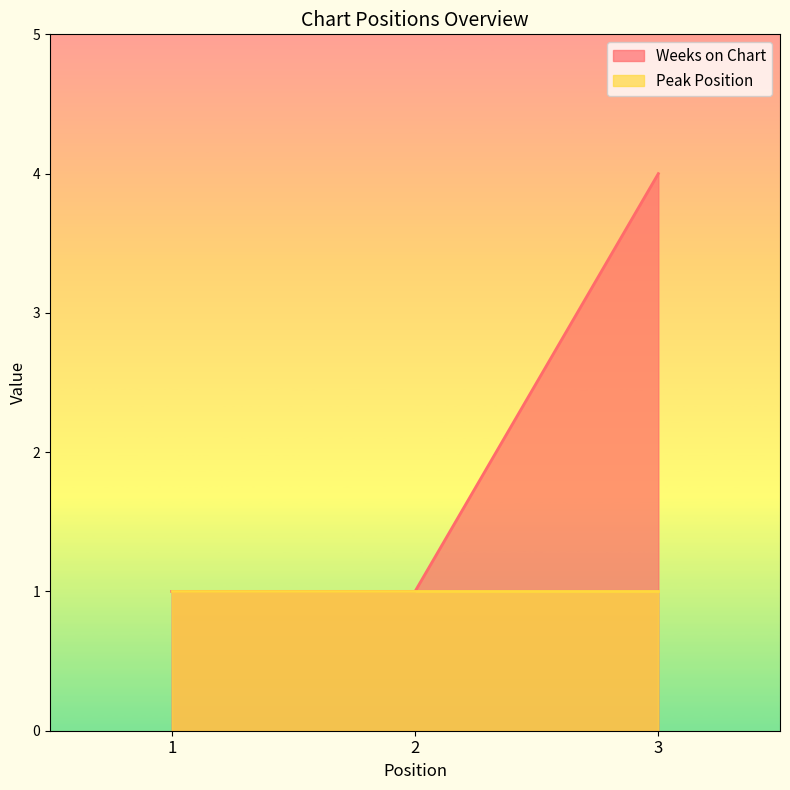

Reading right to left, list all the values displayed in this chart.

4	1	1